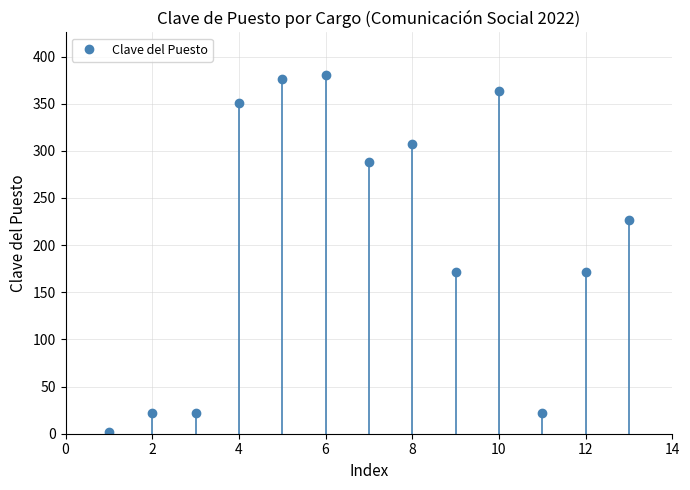

What is the difference between the maximum and minimum values?

378